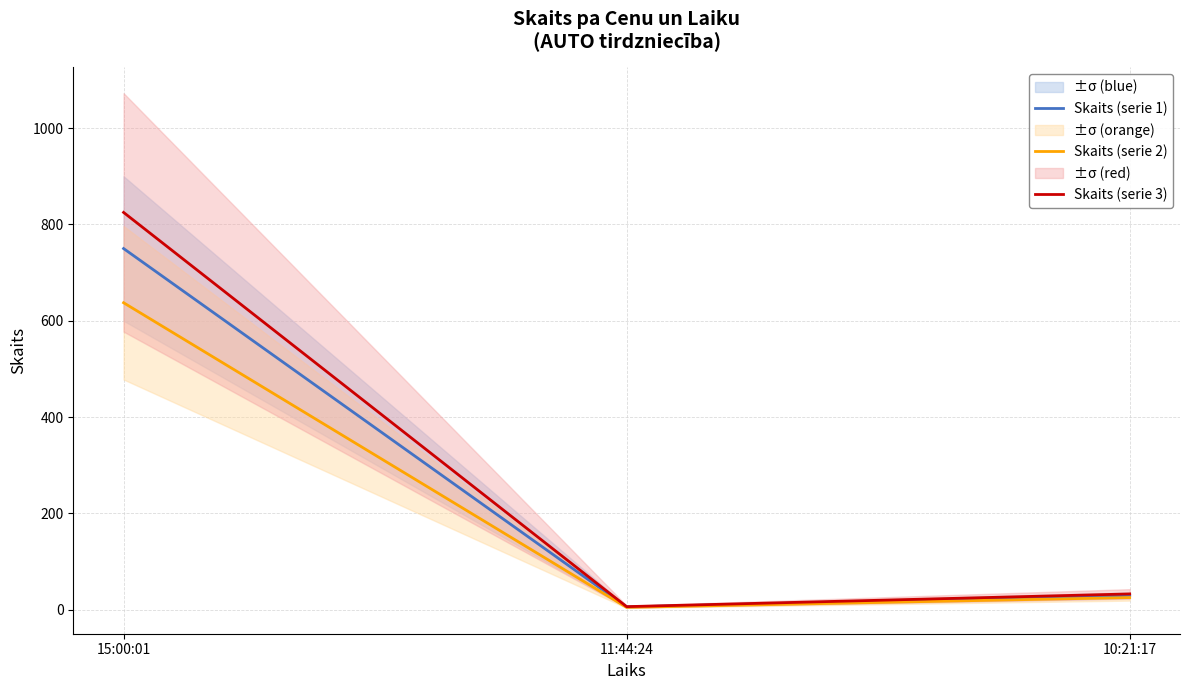

The Skaits (serie 2) series shows 433.4 at 15:00:01. True or false?

False